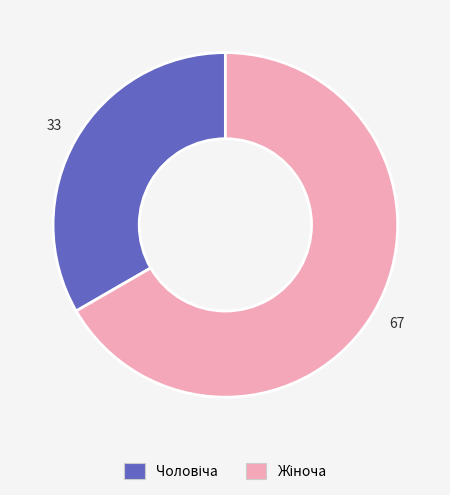

Does any single category account for the majority?

Yes